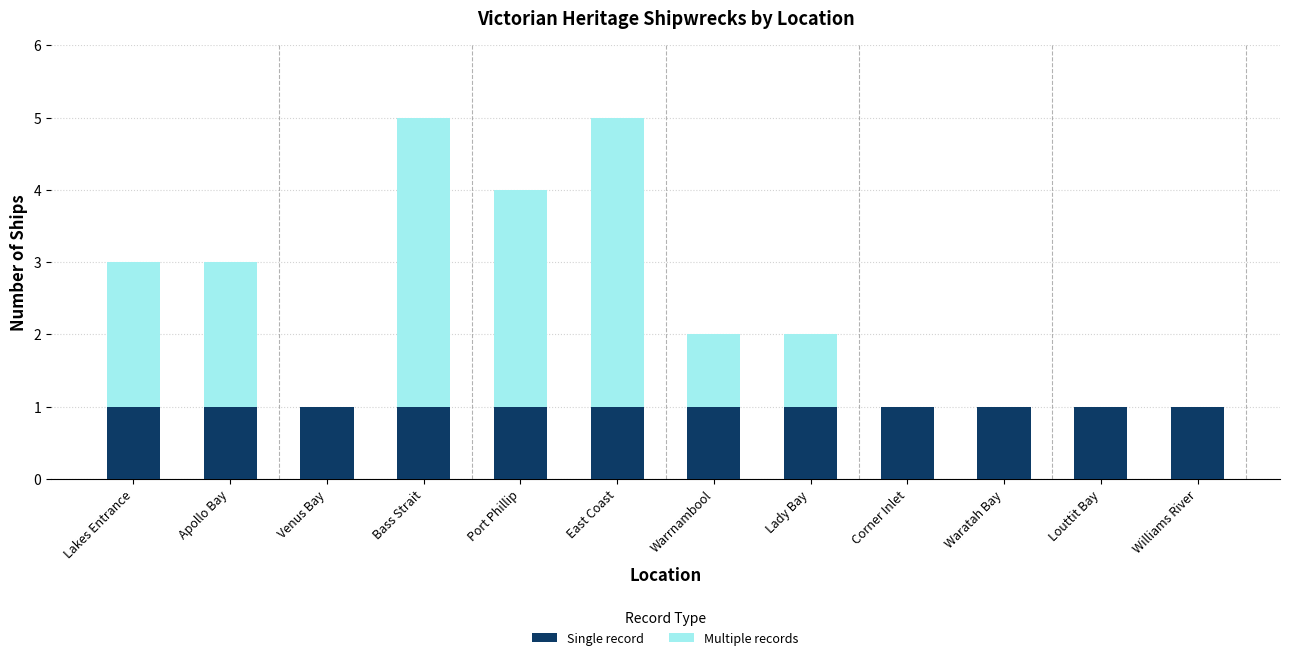

The Single record series shows 1 at Lakes Entrance. True or false?

True